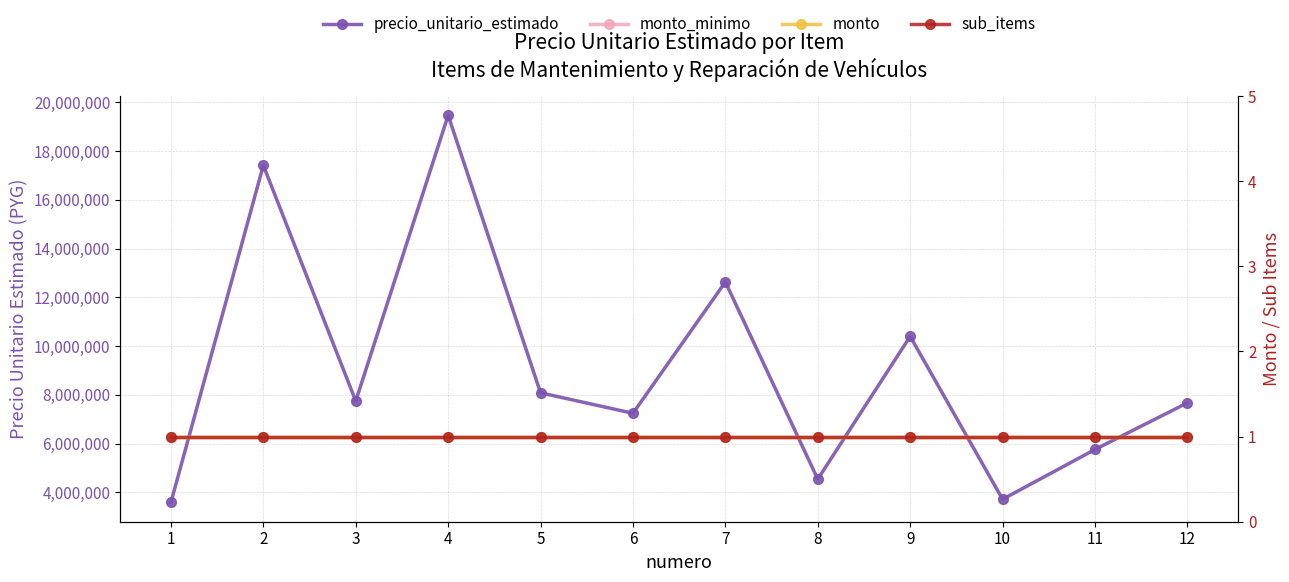

Which has a higher value, 3 or 9?

9